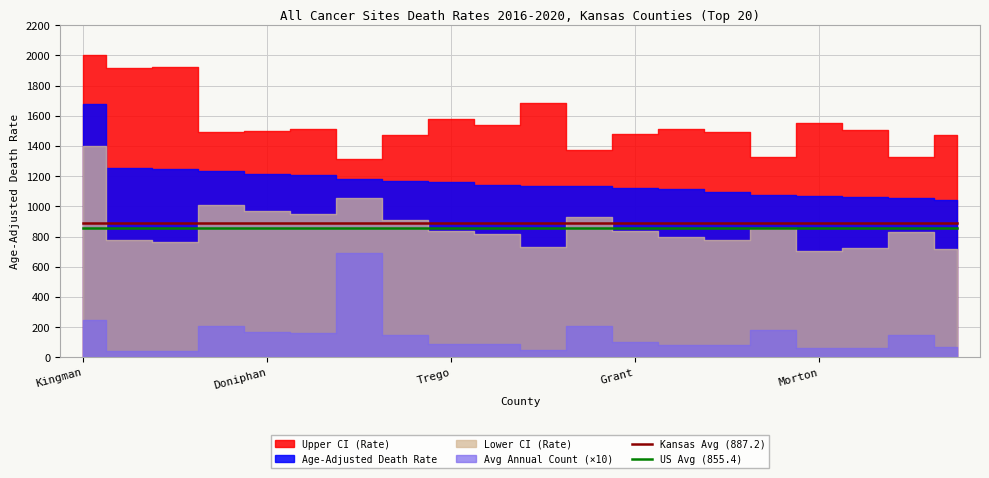

At which category is the sum across all series the highest?

Kingman